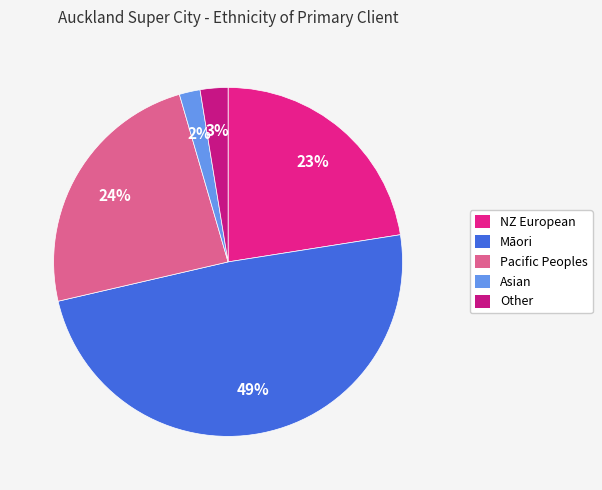

How many segments does this pie chart have?

5